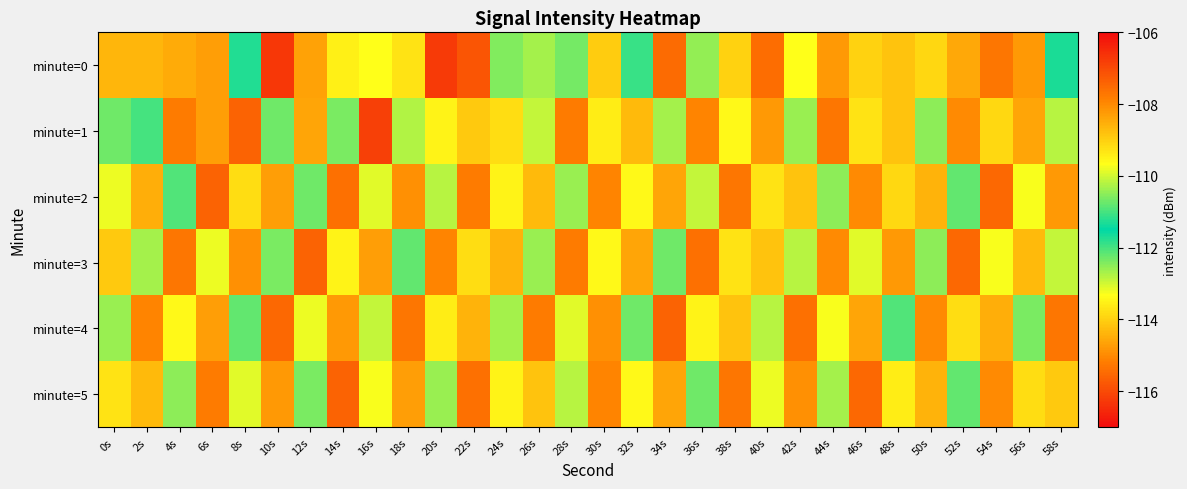

Reading right to left, transcribe all the data shown in this chart.

minute=0: 58s=-111.3	56s=-114.8	54s=-115.3	52s=-114.6	50s=-109.1	48s=-114.2	46s=-114.0	44s=-114.8	42s=-113.3	40s=-115.4	38s=-114.0	36s=-112.5	34s=-115.5	32s=-111.9	30s=-114.1	28s=-112.3	26s=-112.7	24s=-112.4	22s=-115.8	20s=-106.7	18s=-113.7	16s=-113.3	14s=-113.5	12s=-114.6	10s=-116.3	8s=-111.7	6s=-114.7	4s=-114.5	2s=-114.4	0s=-114.4
minute=1: 58s=-112.8	56s=-114.6	54s=-113.9	52s=-115.0	50s=-112.5	48s=-114.2	46s=-113.7	44s=-115.3	42s=-112.6	40s=-114.8	38s=-113.4	36s=-115.1	34s=-112.7	32s=-114.3	30s=-113.6	28s=-115.2	26s=-112.9	24s=-113.8	22s=-114.1	20s=-113.5	18s=-112.8	16s=-116.2	14s=-112.4	12s=-114.6	10s=-112.3	8s=-115.6	6s=-114.7	4s=-115.2	2s=-112.0	0s=-112.3
minute=2: 58s=-114.8	56s=-113.3	54s=-115.5	52s=-112.2	50s=-114.4	48s=-113.9	46s=-115.0	44s=-112.5	42s=-114.2	40s=-113.7	38s=-115.3	36s=-112.9	34s=-114.6	32s=-113.4	30s=-115.1	28s=-112.6	26s=-114.3	24s=-113.5	22s=-115.2	20s=-112.8	18s=-114.9	16s=-113.1	14s=-115.4	12s=-112.3	10s=-114.7	8s=-113.8	6s=-115.6	4s=-112.1	2s=-114.5	0s=-113.2
minute=3: 58s=-112.9	56s=-114.3	54s=-113.3	52s=-115.5	50s=-112.5	48s=-114.8	46s=-113.1	44s=-115.0	42s=-112.8	40s=-114.2	38s=-113.7	36s=-115.4	34s=-112.3	32s=-114.6	30s=-113.4	28s=-115.2	26s=-112.6	24s=-114.4	22s=-113.8	20s=-115.1	18s=-112.2	16s=-114.7	14s=-113.5	12s=-115.6	10s=-112.4	8s=-114.9	6s=-113.2	4s=-115.3	2s=-112.7	0s=-114.1
minute=4: 58s=-115.3	56s=-112.4	54s=-114.5	52s=-113.8	50s=-115.0	48s=-112.1	46s=-114.6	44s=-113.3	42s=-115.4	40s=-112.8	38s=-114.2	36s=-113.5	34s=-115.6	32s=-112.3	30s=-114.9	28s=-113.1	26s=-115.2	24s=-112.7	22s=-114.4	20s=-113.6	18s=-115.3	16s=-112.9	14s=-114.8	12s=-113.2	10s=-115.5	8s=-112.2	6s=-114.7	4s=-113.4	2s=-115.1	0s=-112.6
minute=5: 58s=-114.1	56s=-113.8	54s=-115.0	52s=-112.2	50s=-114.4	48s=-113.6	46s=-115.5	44s=-112.7	42s=-114.9	40s=-113.2	38s=-115.3	36s=-112.3	34s=-114.6	32s=-113.4	30s=-115.1	28s=-112.8	26s=-114.2	24s=-113.5	22s=-115.4	20s=-112.6	18s=-114.7	16s=-113.3	14s=-115.6	12s=-112.4	10s=-114.8	8s=-113.1	6s=-115.2	4s=-112.5	2s=-114.3	0s=-113.7